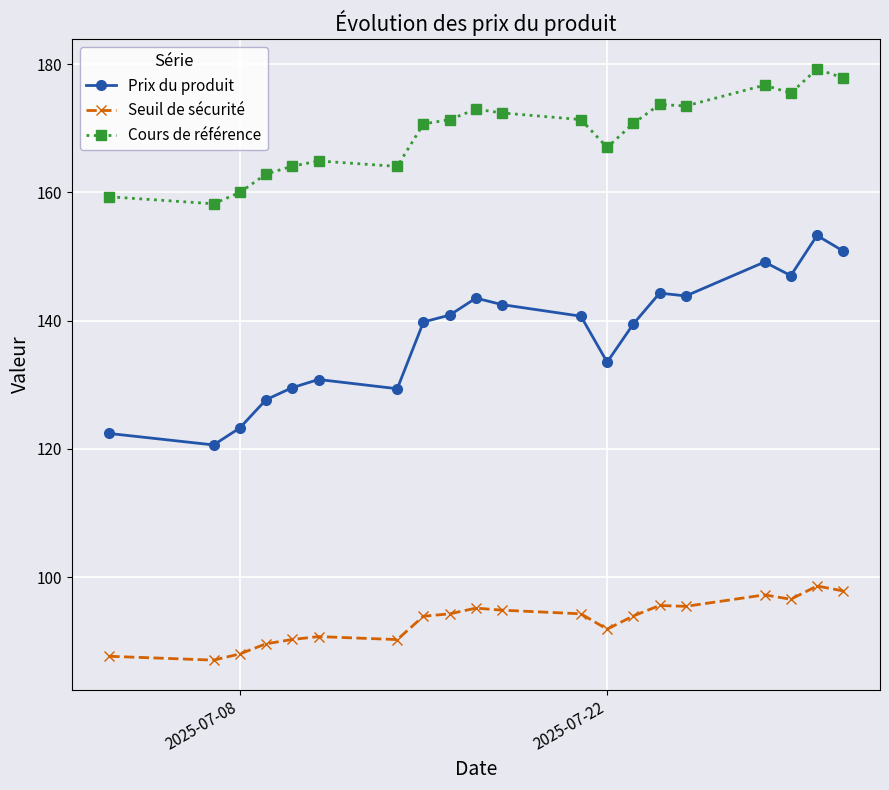

Which series has the largest total across all categories?

Cours de référence